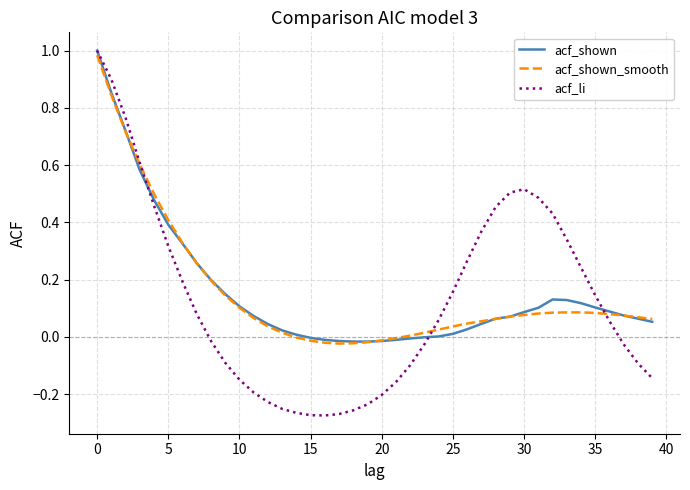

Which series has the widest spread of values?

acf_li